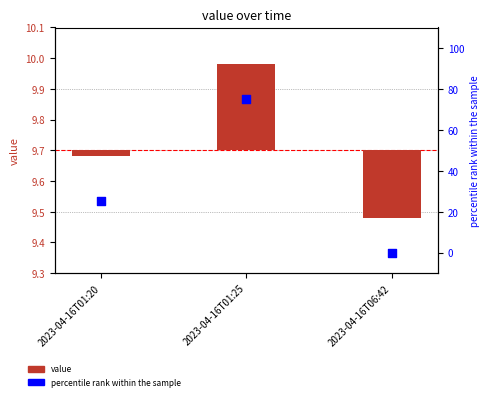

Which series reaches the minimum Y coordinate?

value